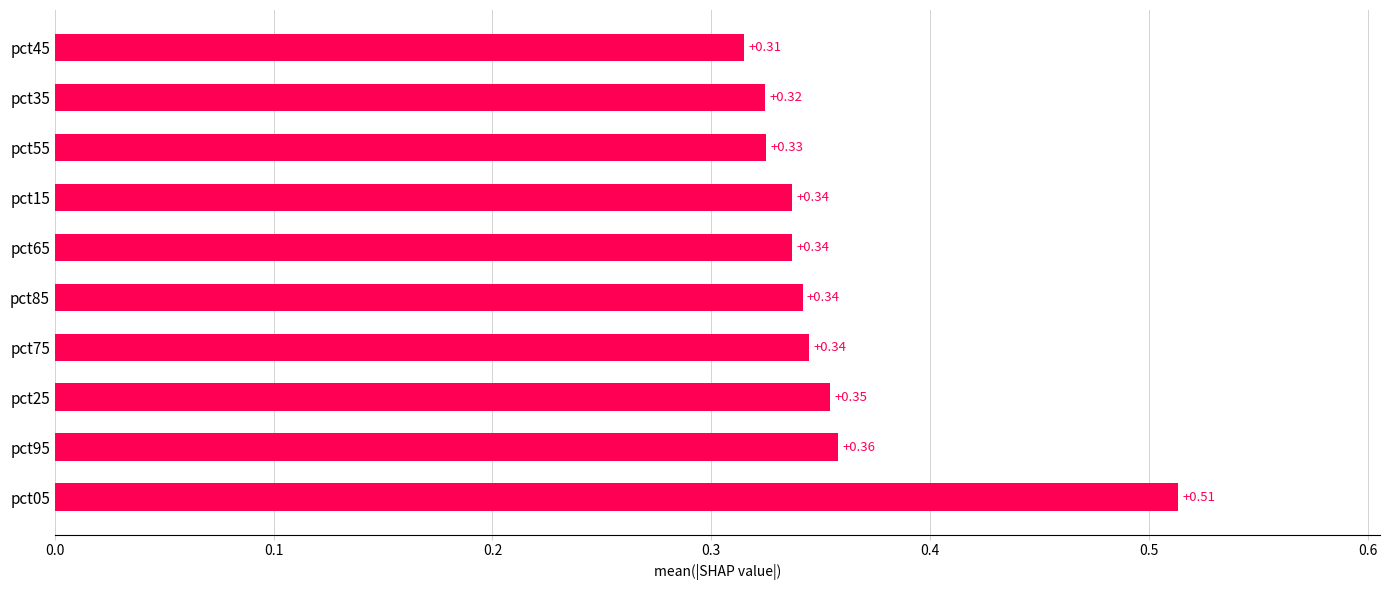

How many distinct data groups are displayed?

1